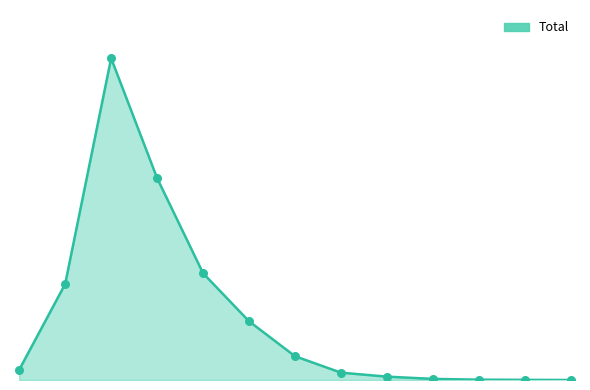

Is this an area chart (filled region under the line)?

Yes